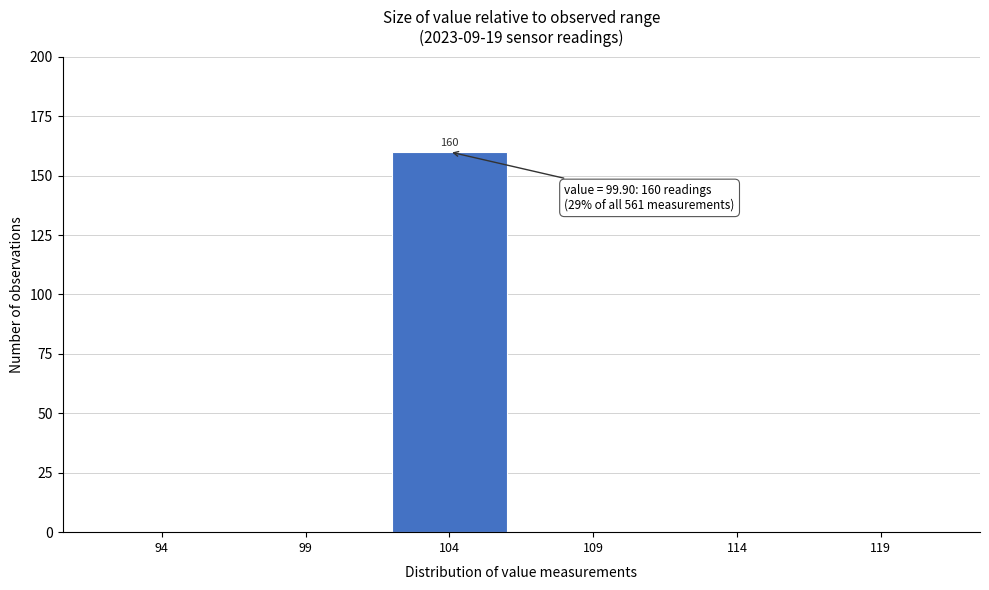

Reading left to right, list all the values displayed in this chart.

94=0	99=0	104=160	109=0	114=0	119=0